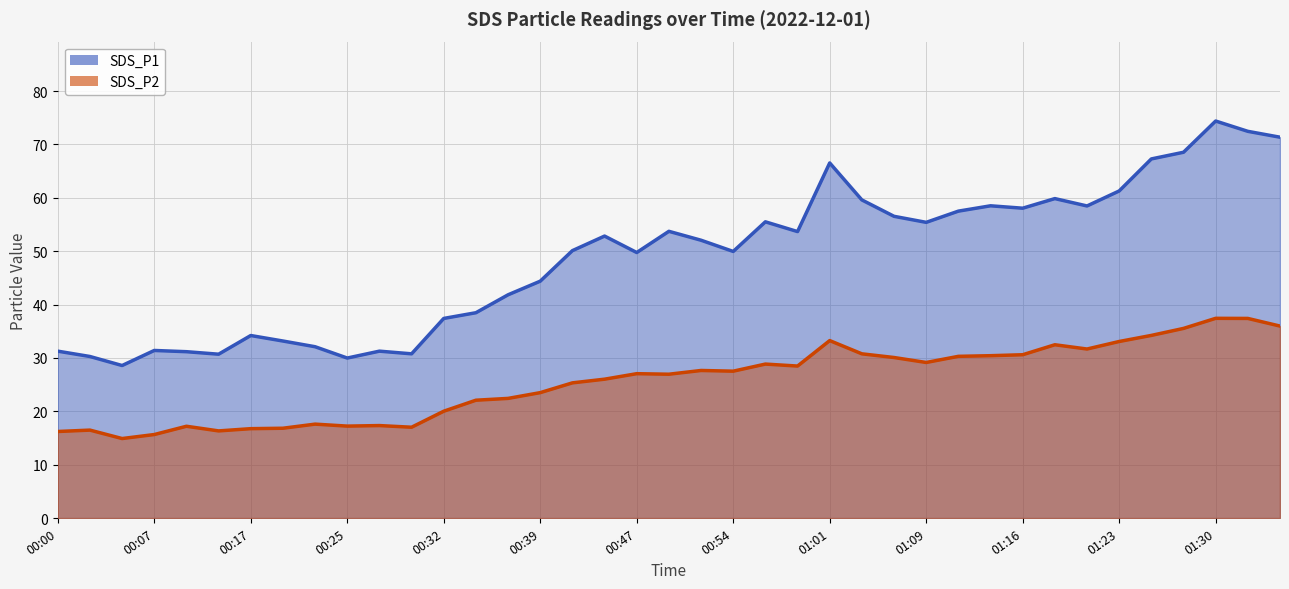

Where is SDS_P2 nearest to the value 26?

00:44